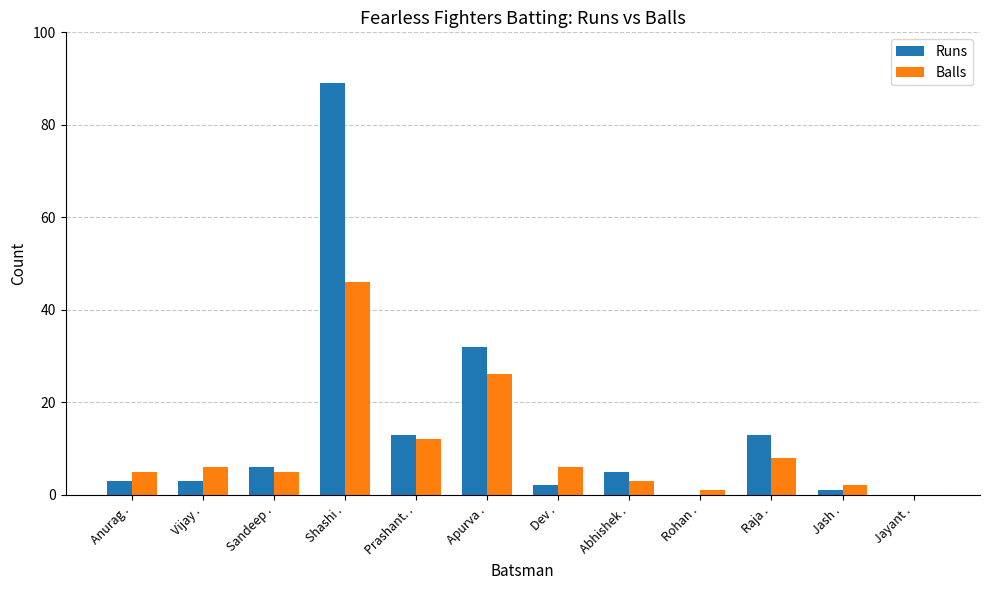

What is the maximum value for Balls?

46